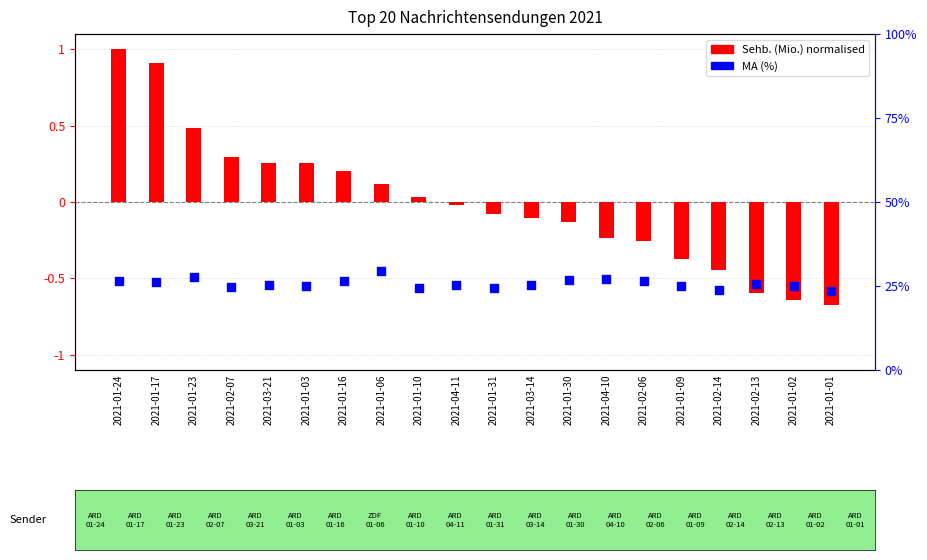

Which series has the largest total across all categories?

MA (%)